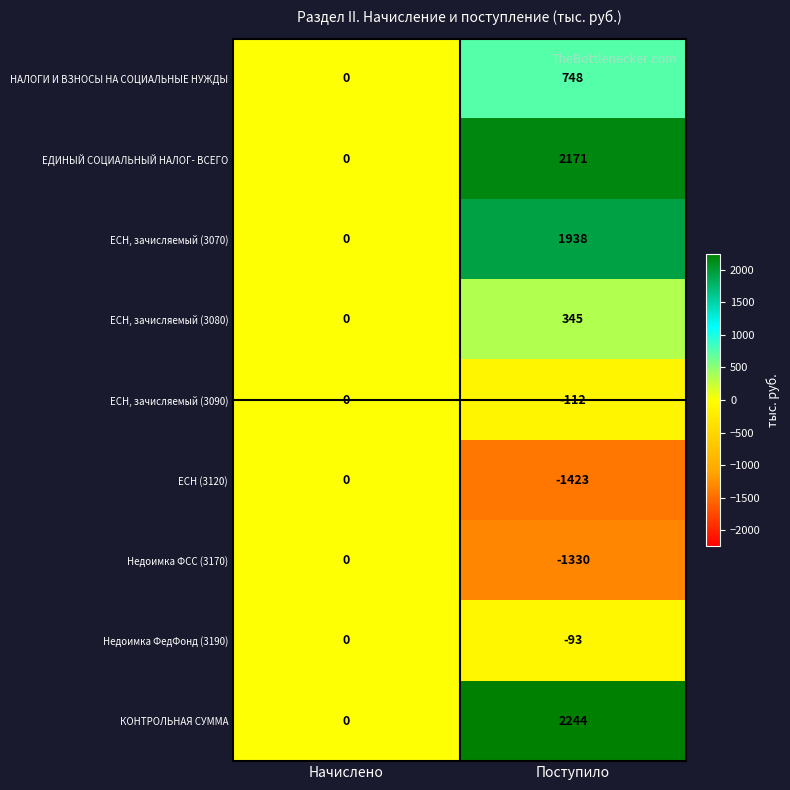

At how many categories does at least one series exceed 1863?

1